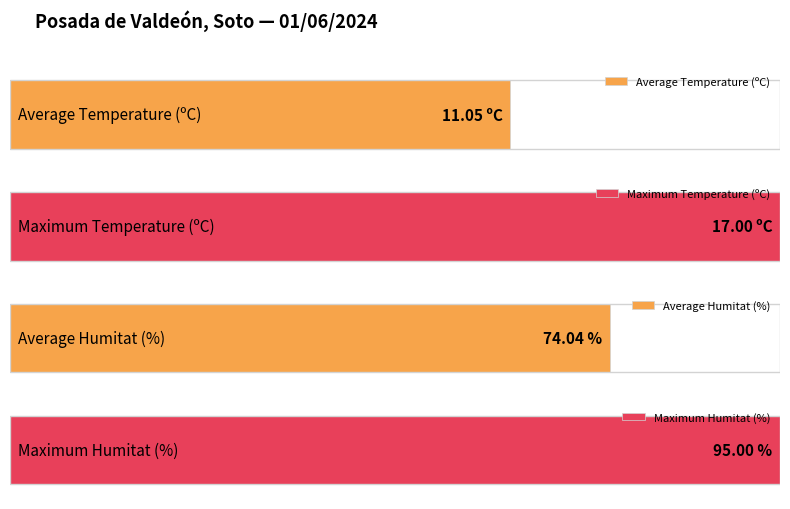

Does the chart contain stacked bars?

No